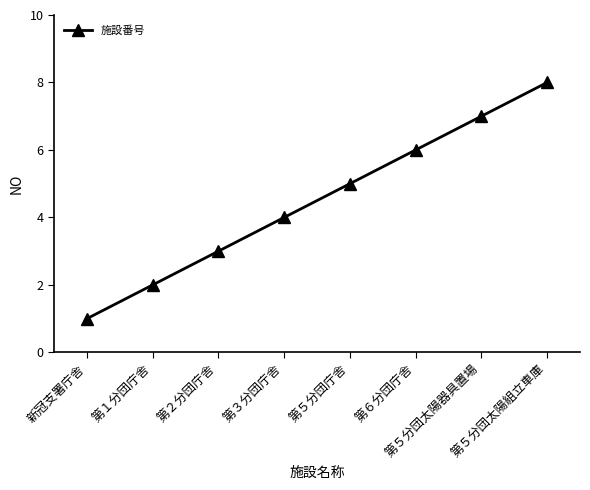

What is the greatest value displayed?

8